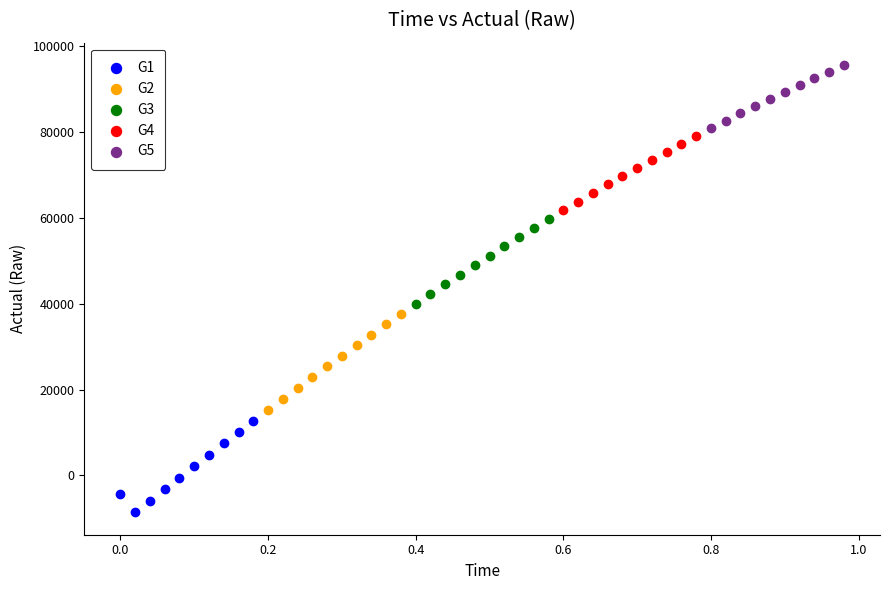

Which series reaches the minimum Y coordinate?

G1